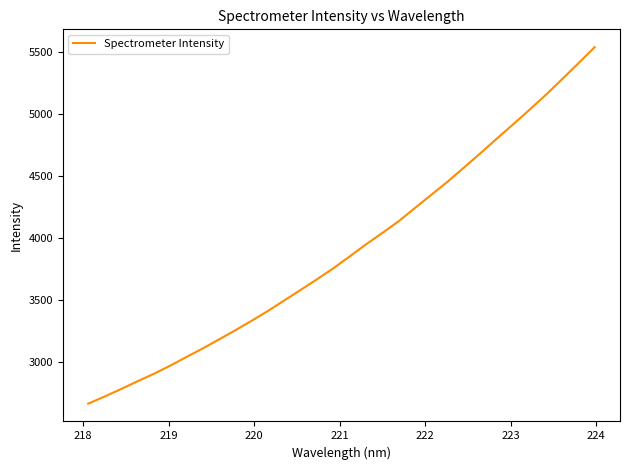

What is the minimum value shown in the chart?

2668.4